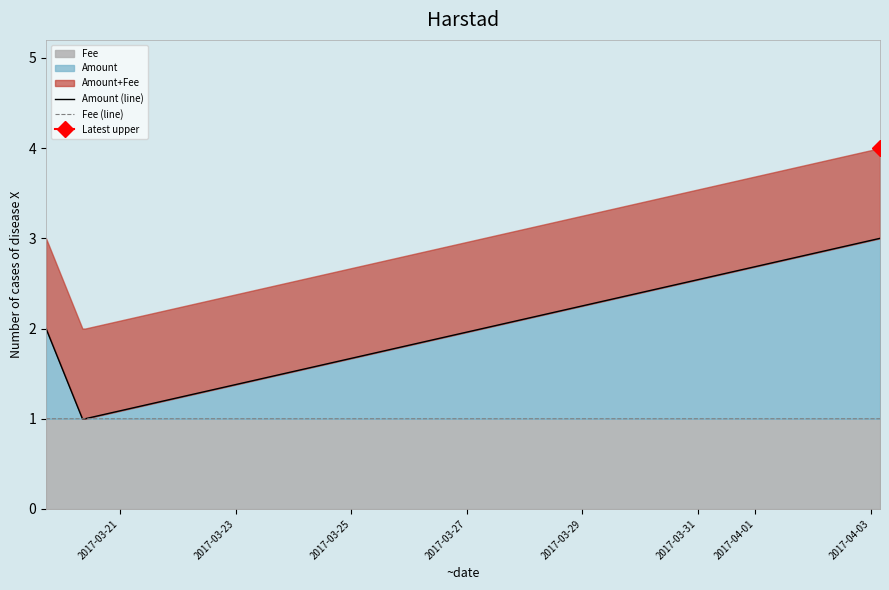

What is the lowest value of the Fee (line) series?

1.0